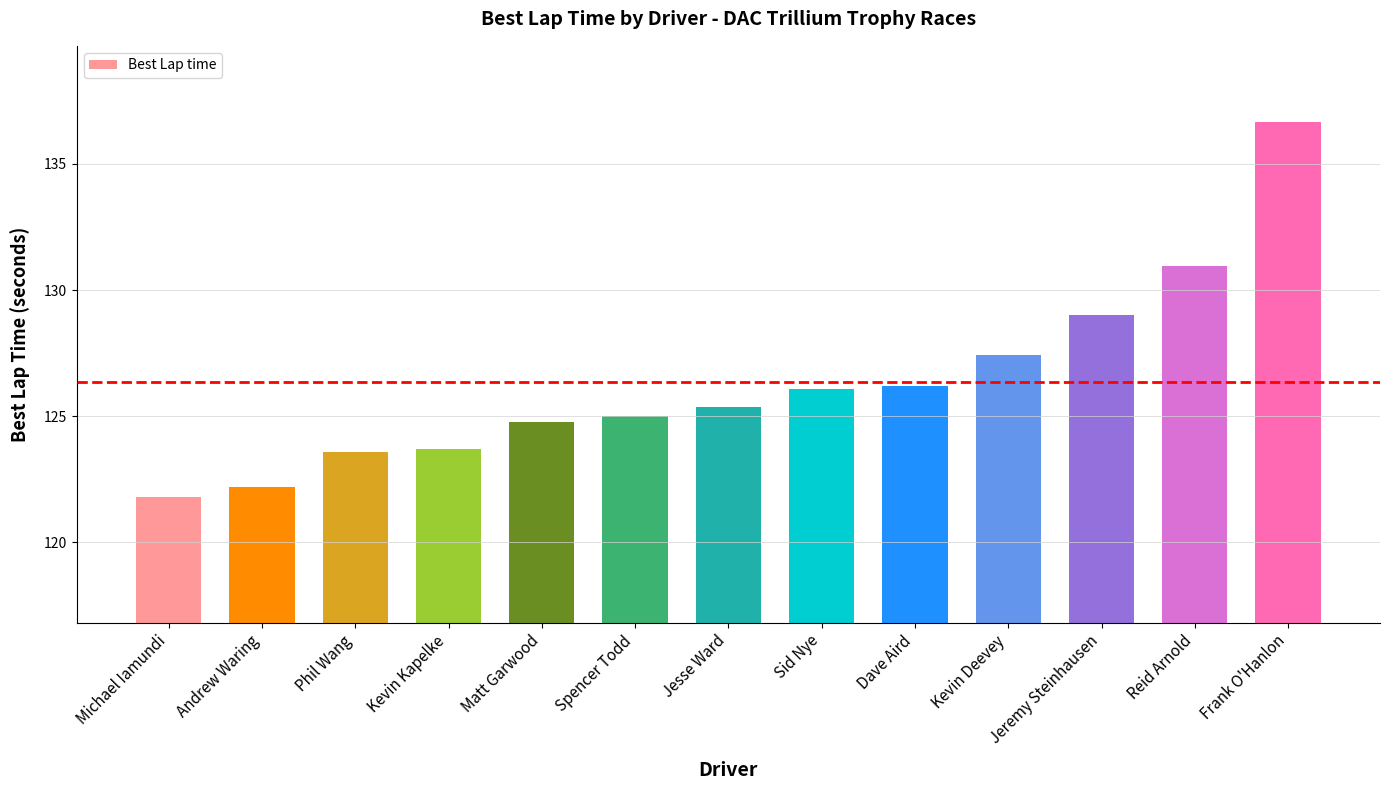

How many distinct data groups are displayed?

1